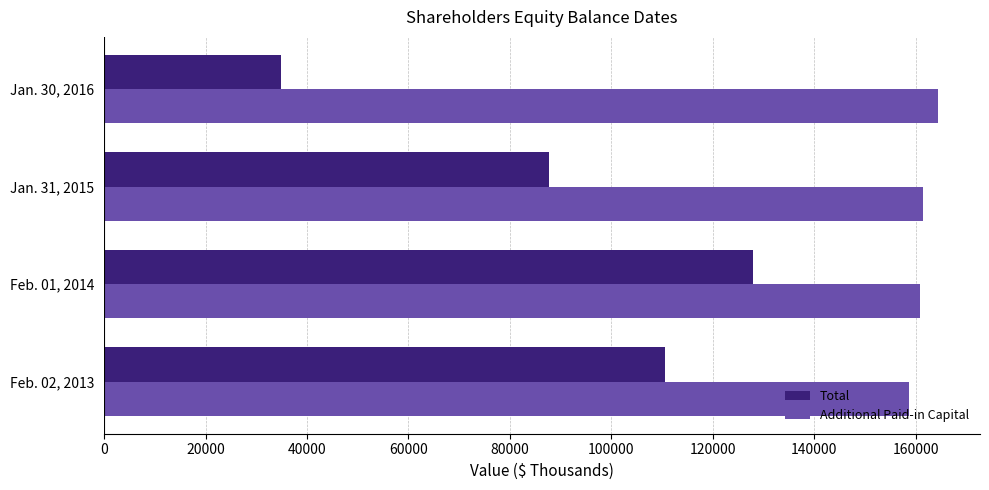

List the series in order of their peak value, lowest first.

Total, Additional Paid-in Capital